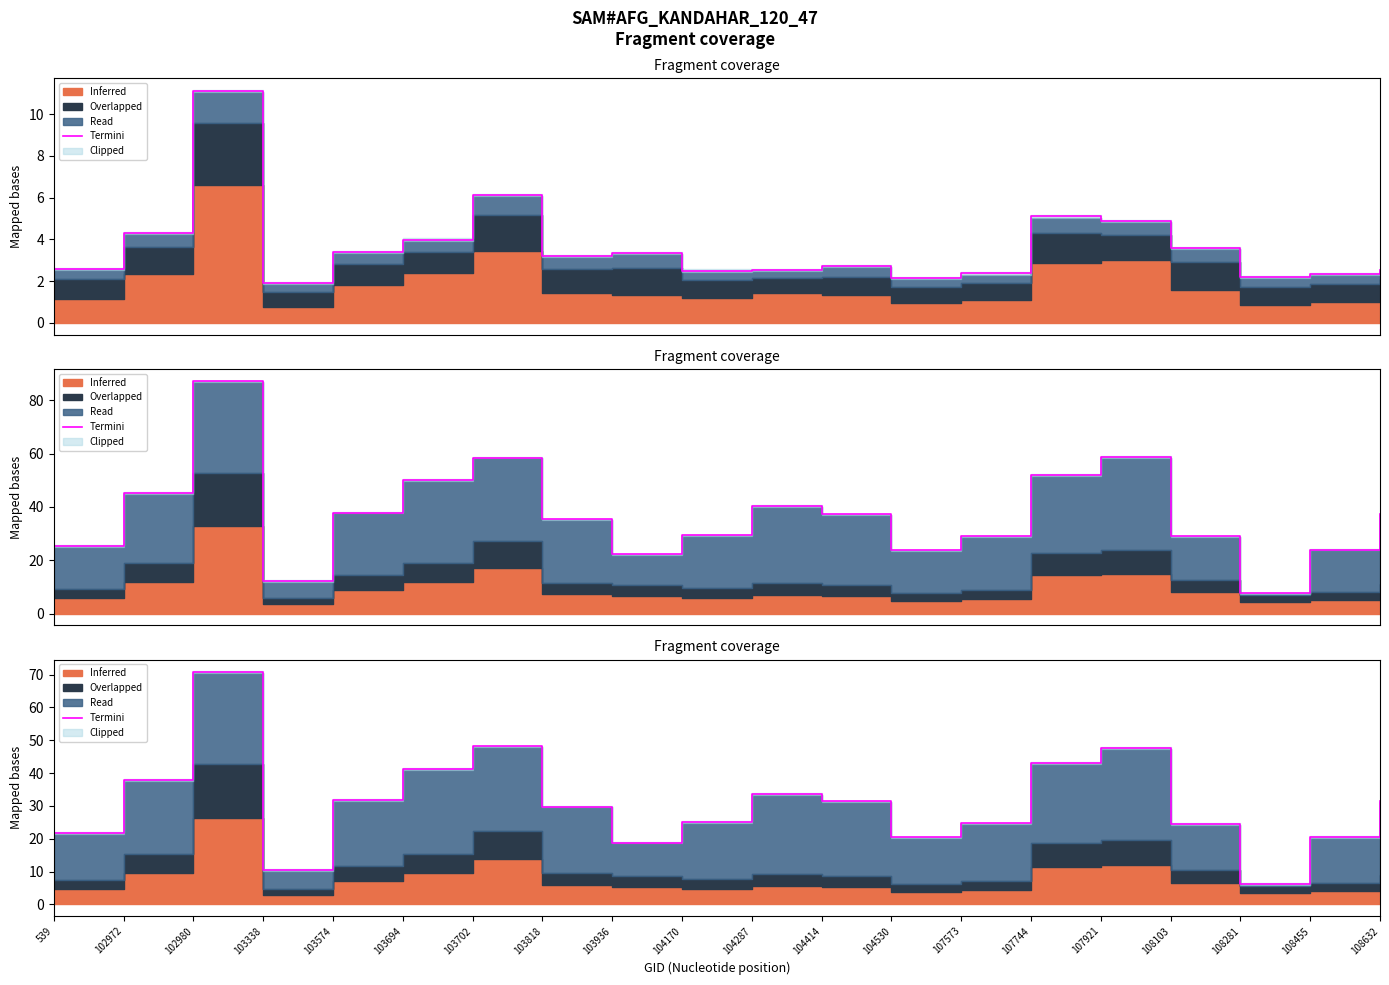

Is it true that the value at 103936 is 18.8?

True